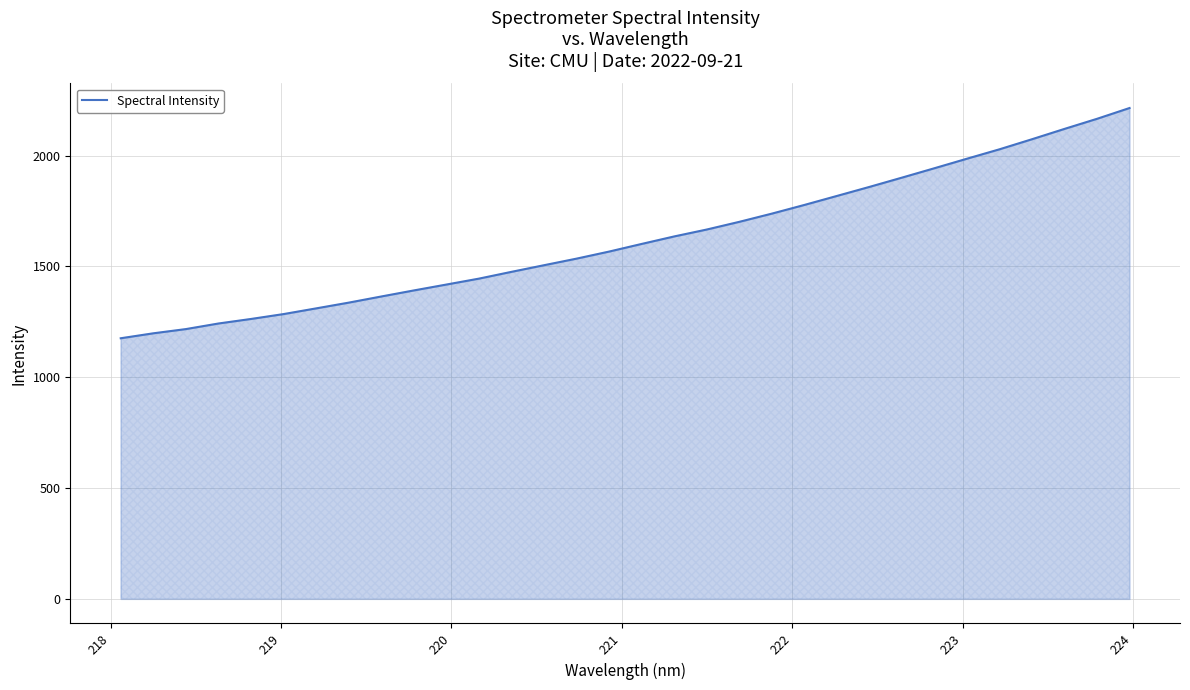

What is the maximum value shown in the chart?

2214.6